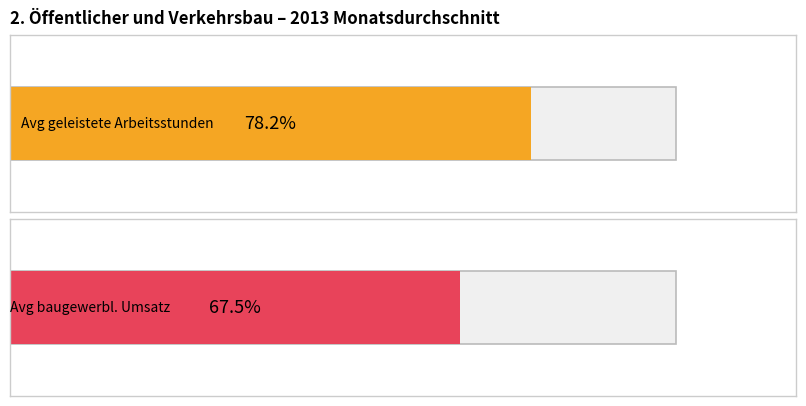

Does the chart contain any negative values?

No